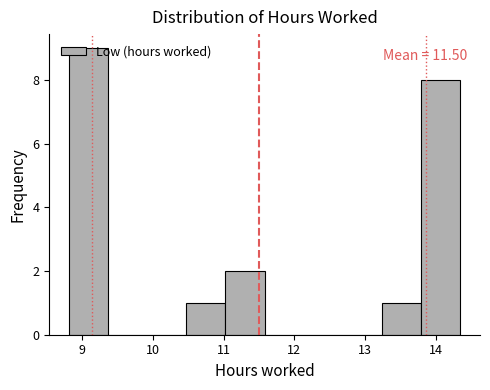

Over which range of the x-axis is the bar tallest?

8.8 to 9.4